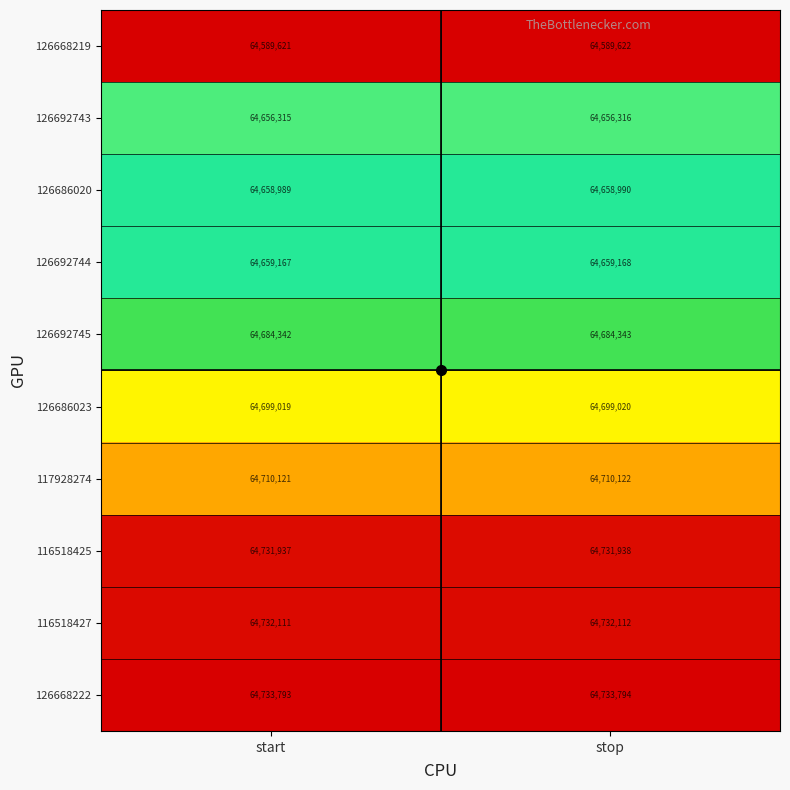

What is the spread (max minus min) of values at start?

144172